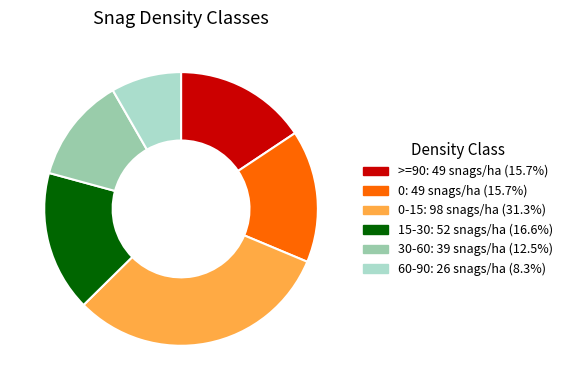

Is there any slice that represents more than half of the pie?

No